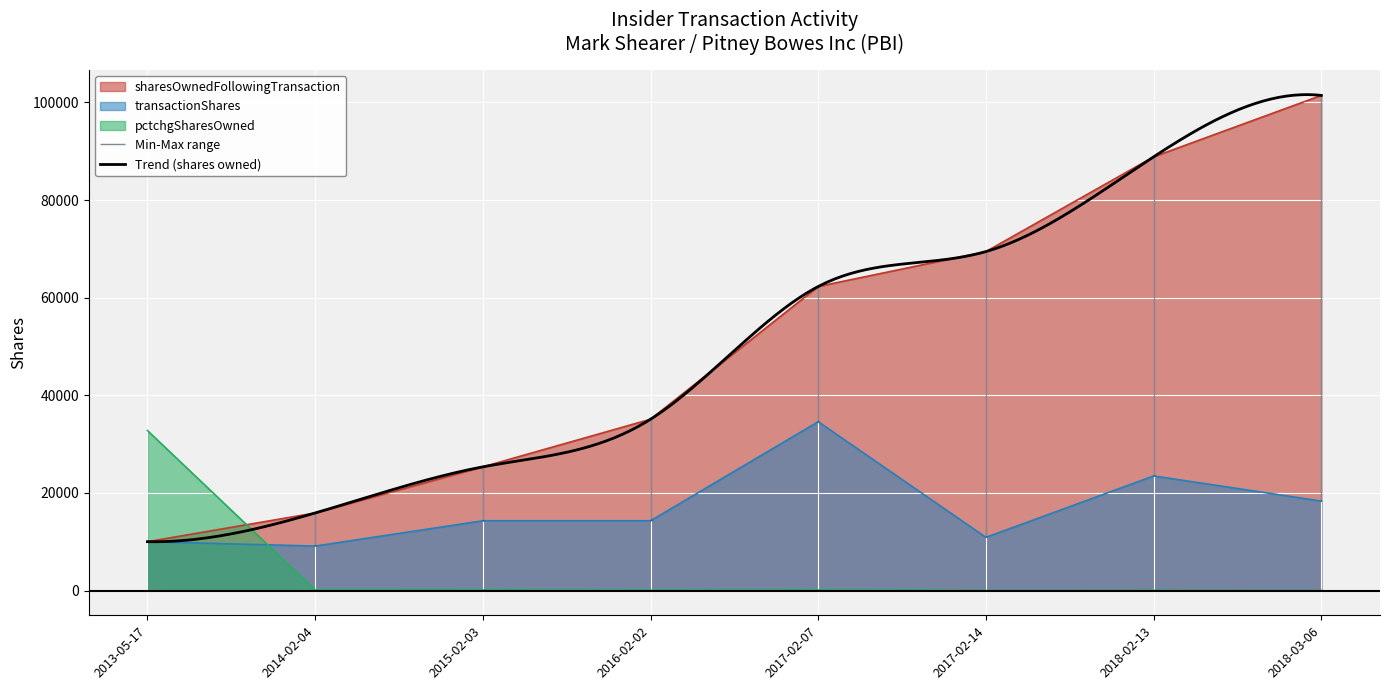

Which series has the widest spread of values?

sharesOwnedFollowingTransaction